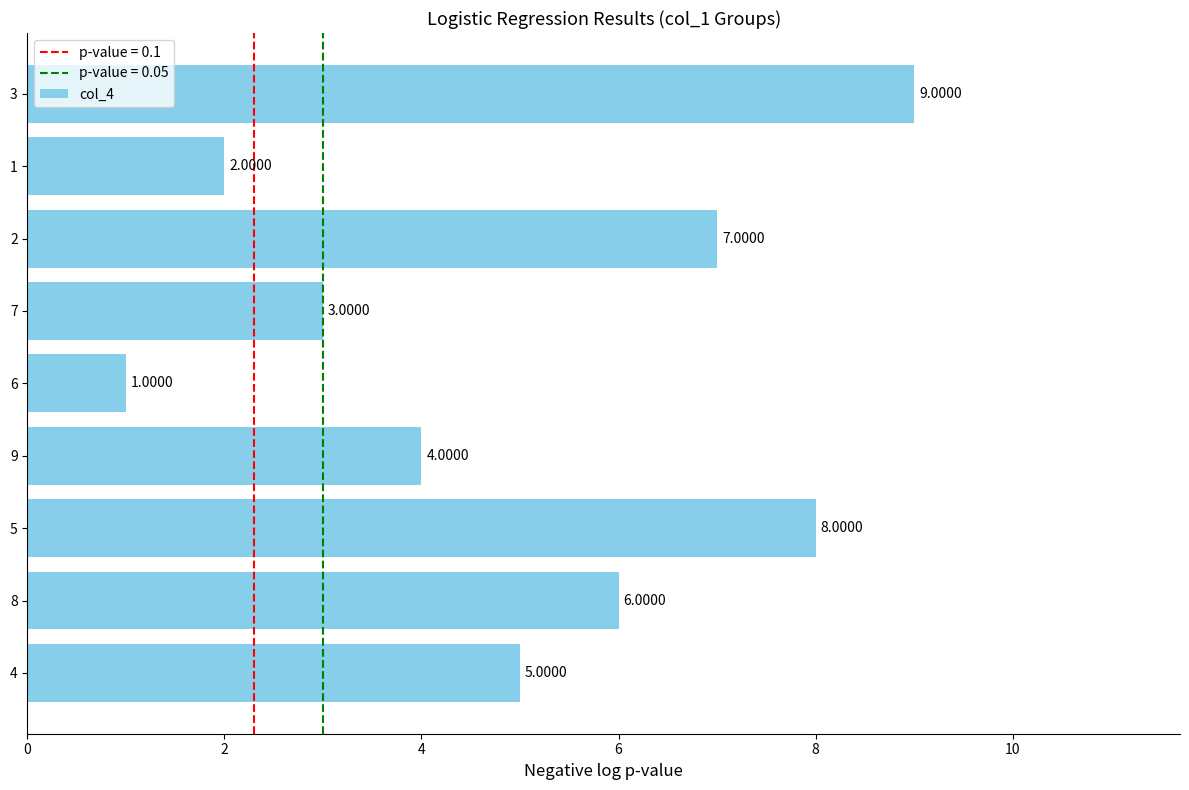

Which category has the highest value across all series?

3